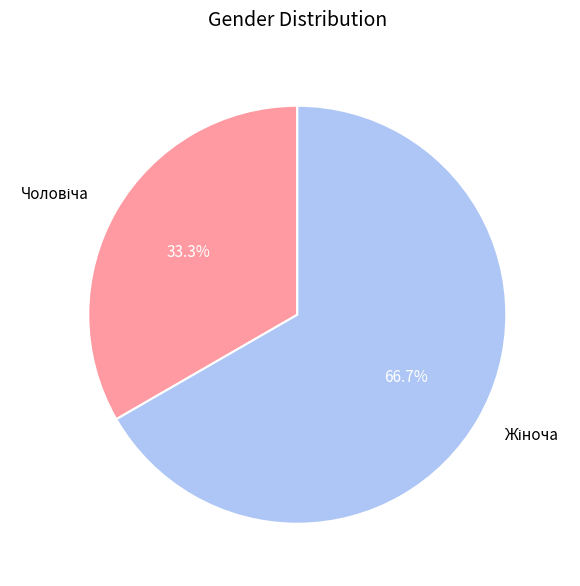

Is there any slice that represents more than half of the pie?

Yes